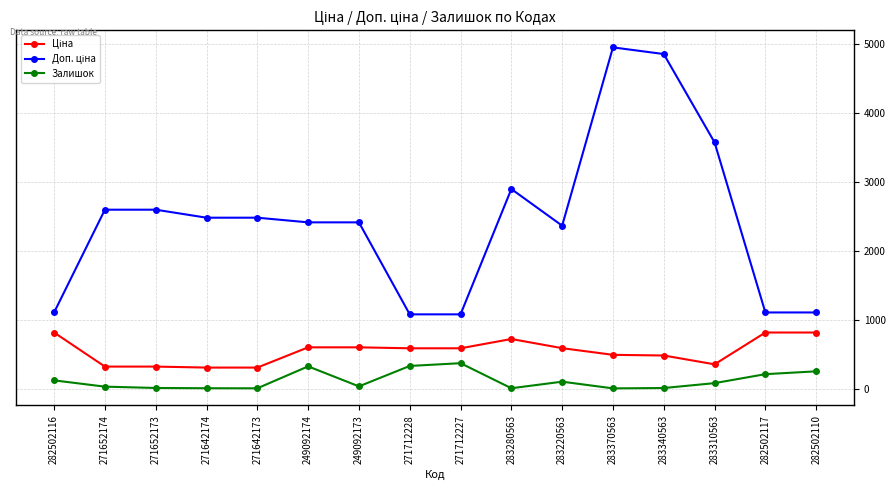

What is the total value across all series at 283370563?

5454.4